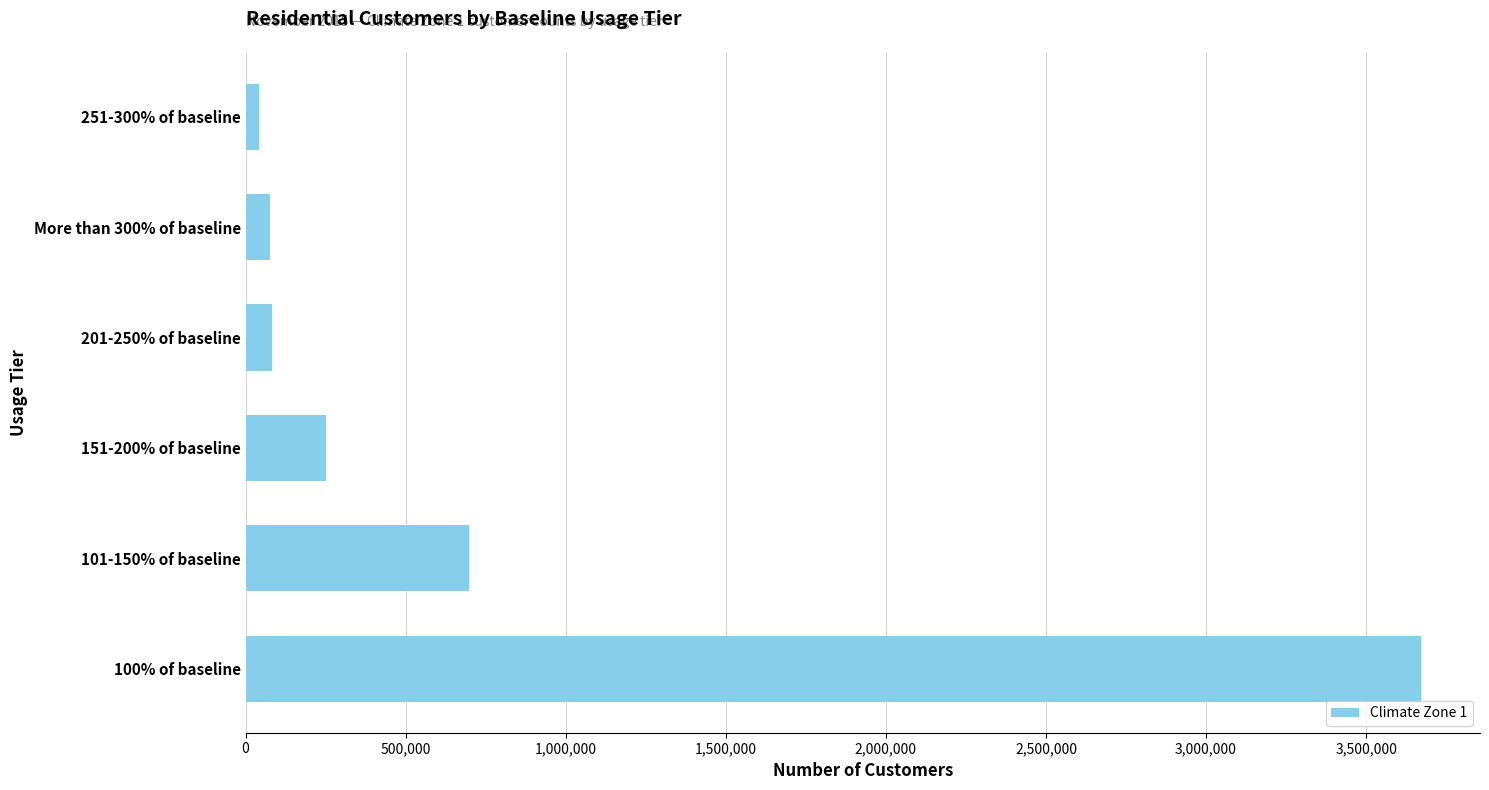

At which label is the value closest to 1856759?

101-150% of baseline